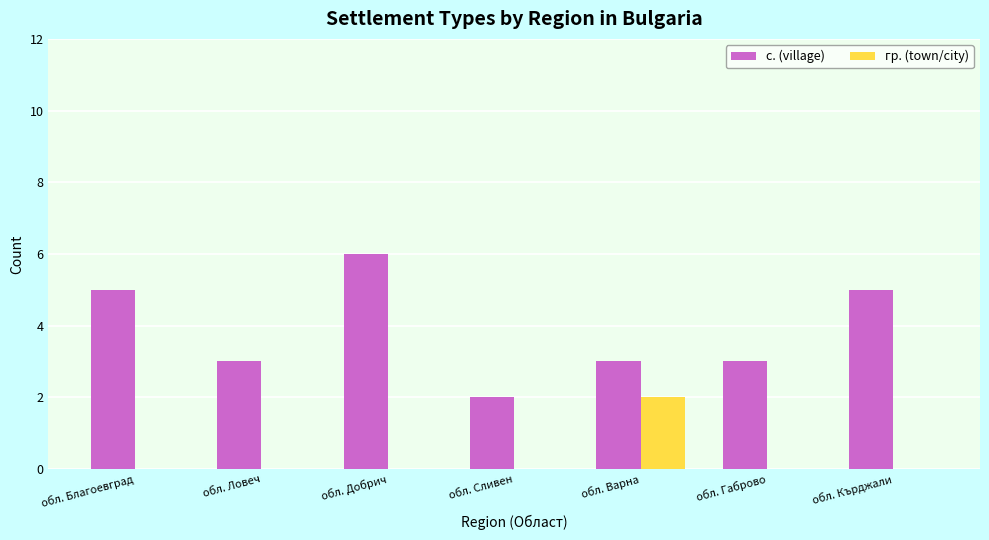

Reading left to right, what are all the values shown in this chart?

с. (village): 5	3	6	2	3	3	5
гр. (town/city): 0	0	0	0	2	0	0